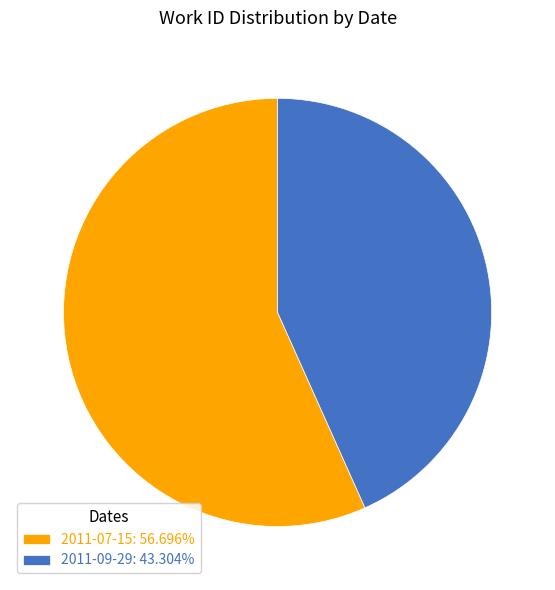

The 2011-09-29 slice represents 43% of the pie. True or false?

True